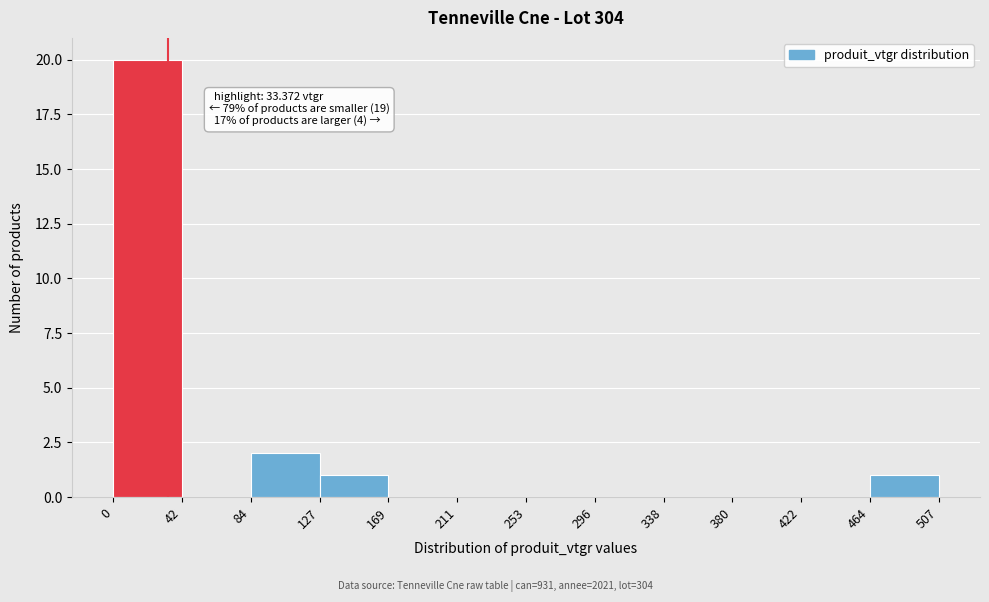

Which range on the x-axis has the tallest bar?

0 to 42